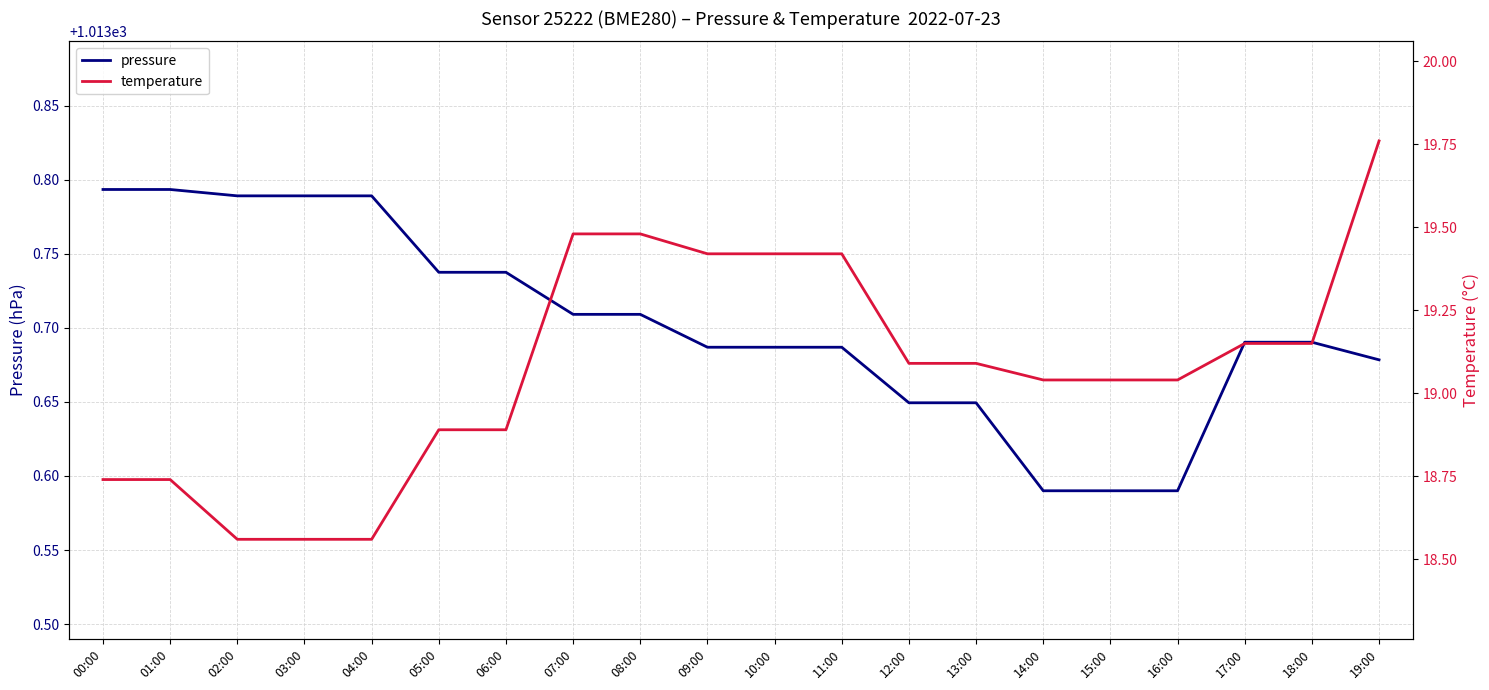

True or false: temperature and pressure intersect in this chart.

False